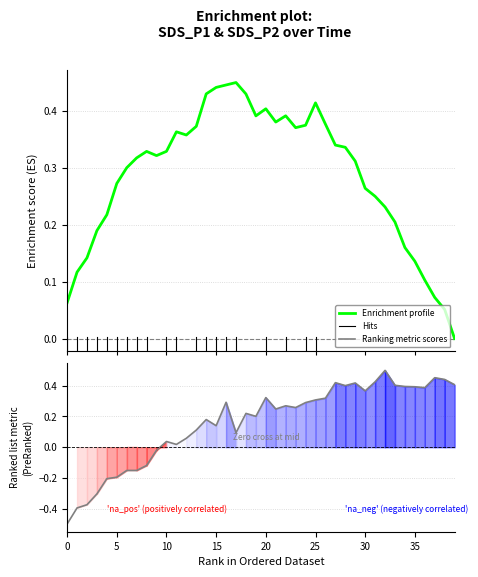

Which series has the largest total across all categories?

Enrichment profile